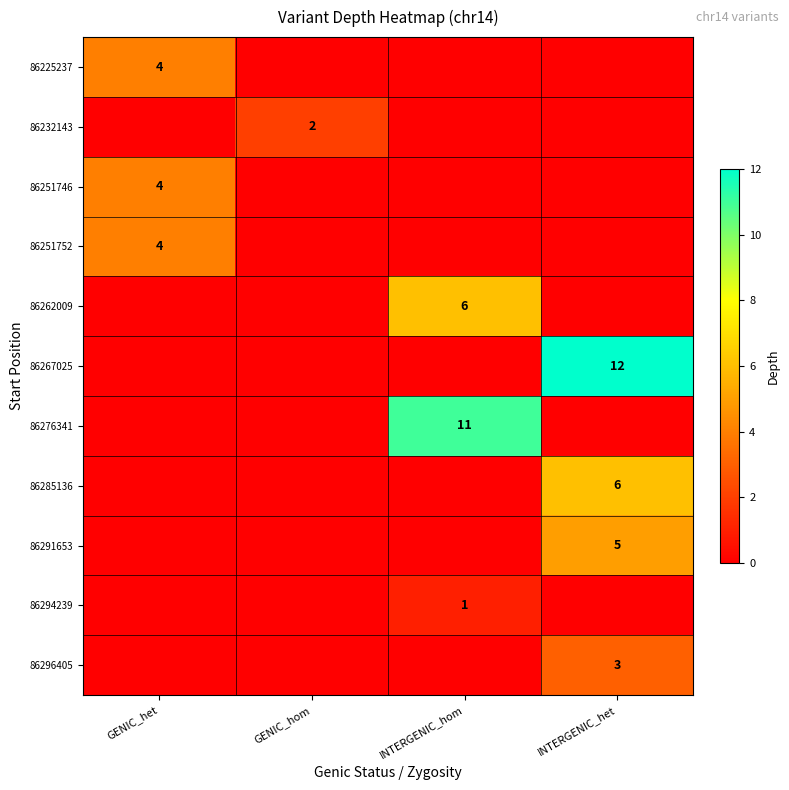

True or false: 86232143 has a value of 2 at GENIC_hom.

True